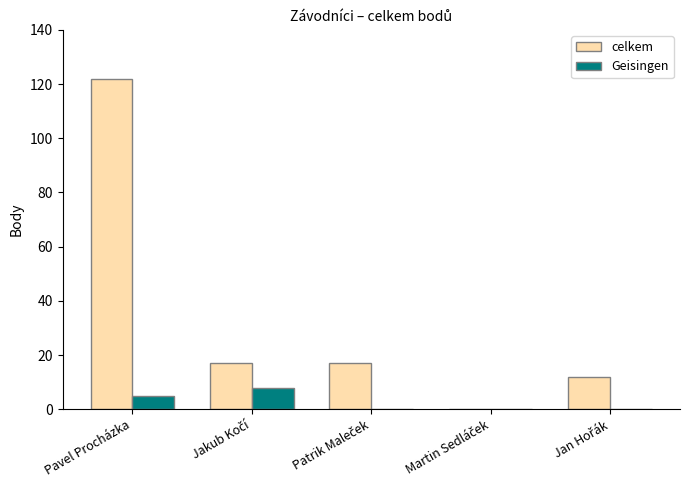

What is the sum of all Geisingen values?

13